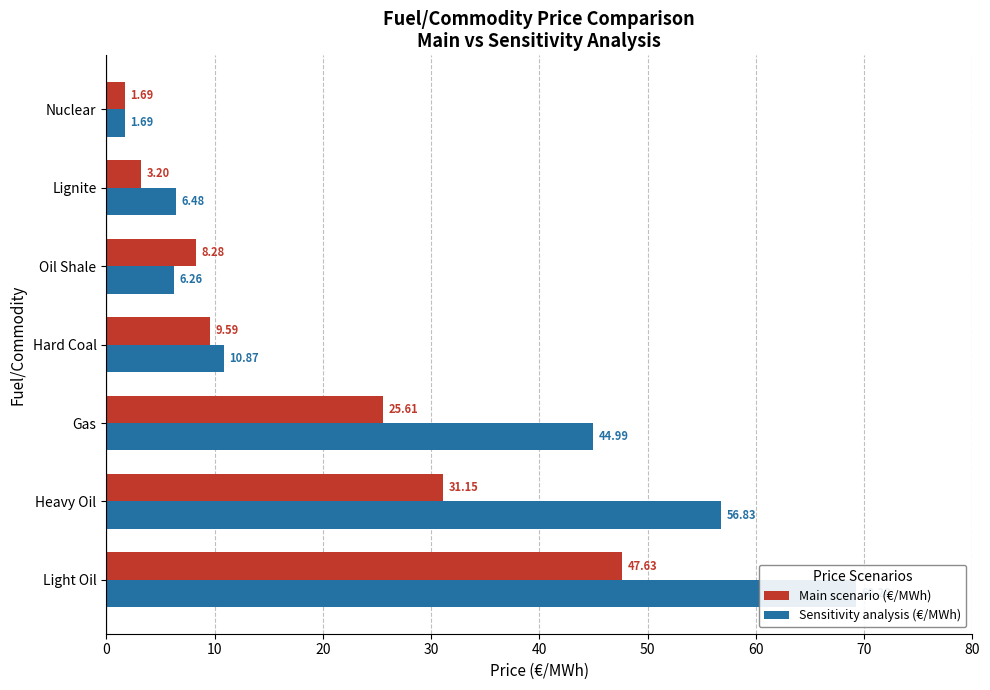

What is the difference between the second highest and minimum values in the Sensitivity analysis (€/MWh) series?

55.1